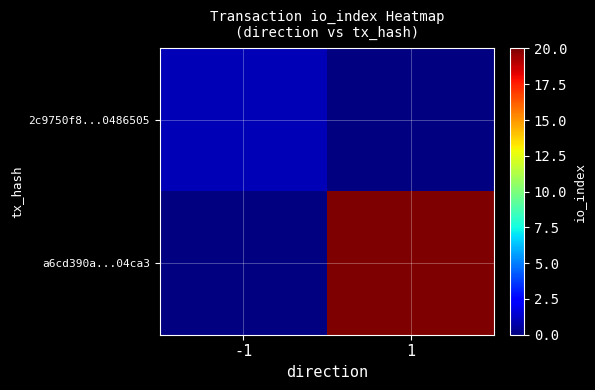

Rank the series at 1 from lowest to highest value.

2c9750f8...0486505, a6cd390a...04ca3